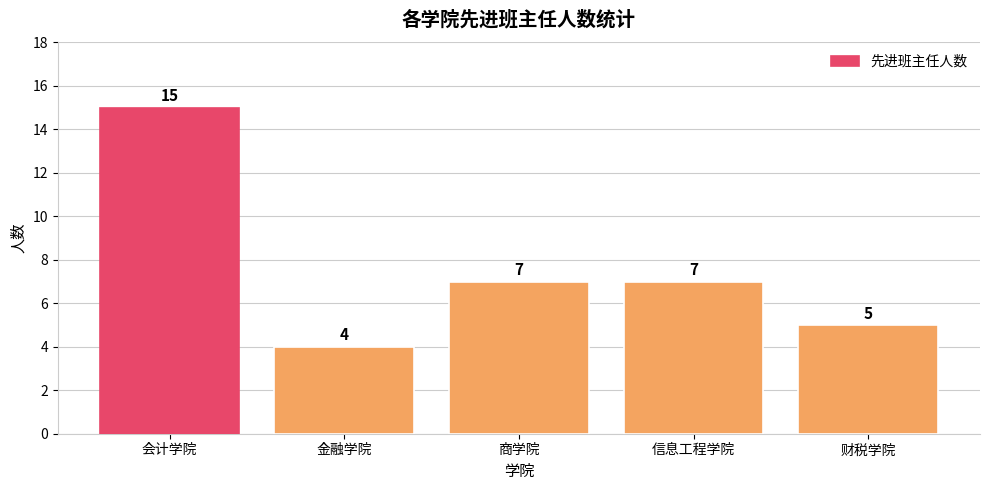

The chart shows a value of 8 at 会计学院. True or false?

False